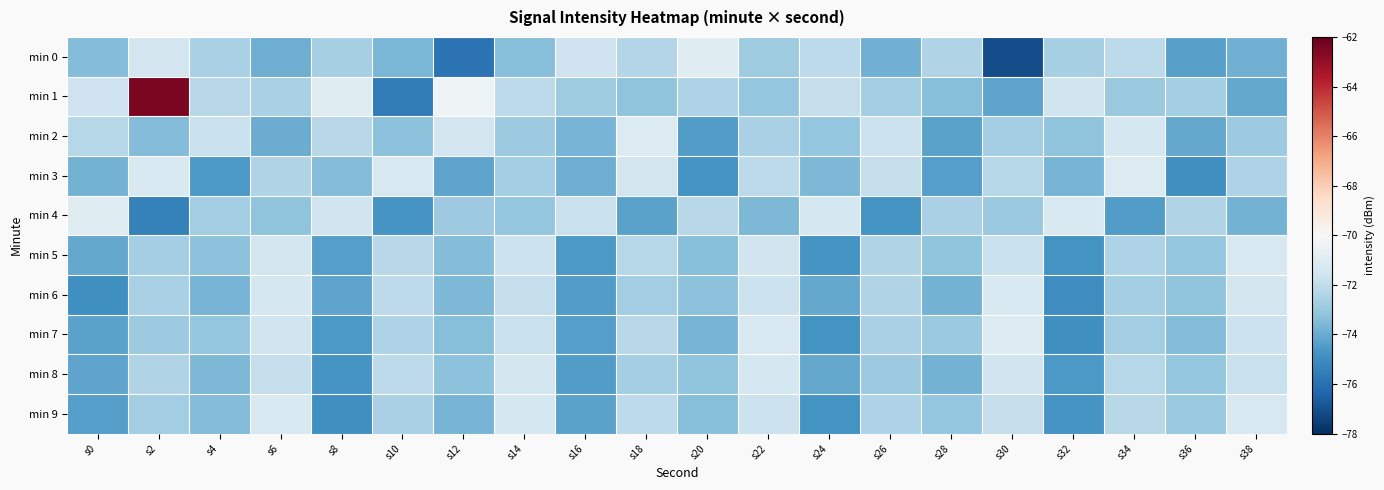

At which category is the sum across all series the highest?

s2